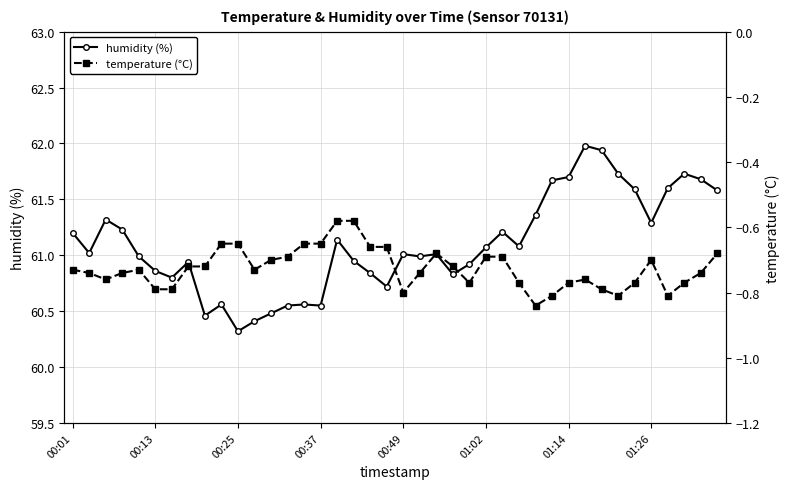

The value of temperature (°C) at 38 is -1.3. True or false?

False